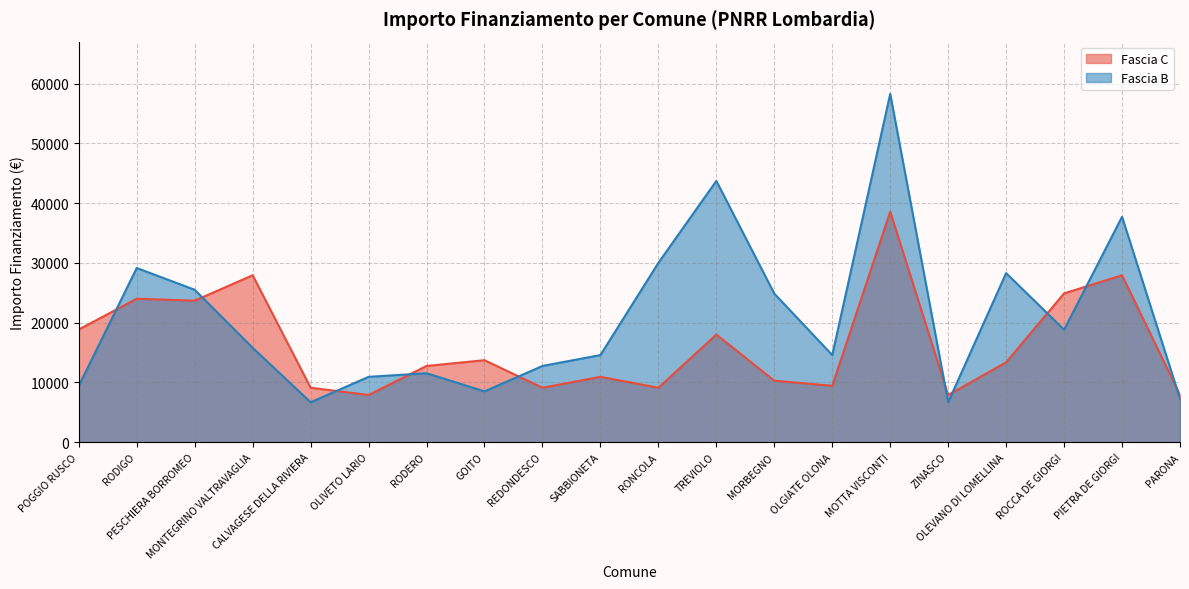

Which series has the widest spread of values?

Fascia B